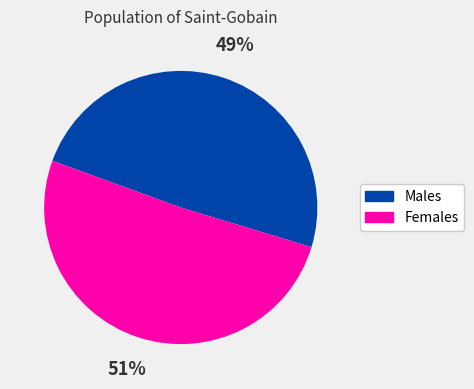

Between Females and Males, which is larger?

Females